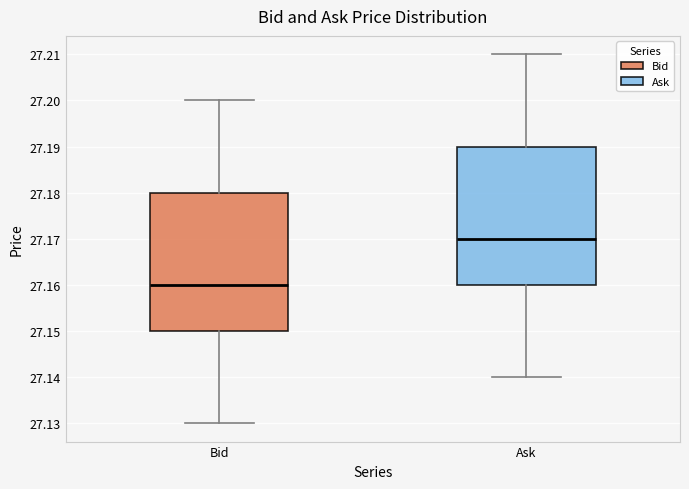

Reading left to right, transcribe this box plot: for each box, give where its median line is, the range the box spans, and where its two whiskers end, as read against the y-axis. The values are not printed on the chart, so give them approximately, as read against the axis.

Bid: median 27.16, box 27.15 to 27.18, whiskers 27.13 to 27.20
Ask: median 27.17, box 27.16 to 27.19, whiskers 27.14 to 27.21